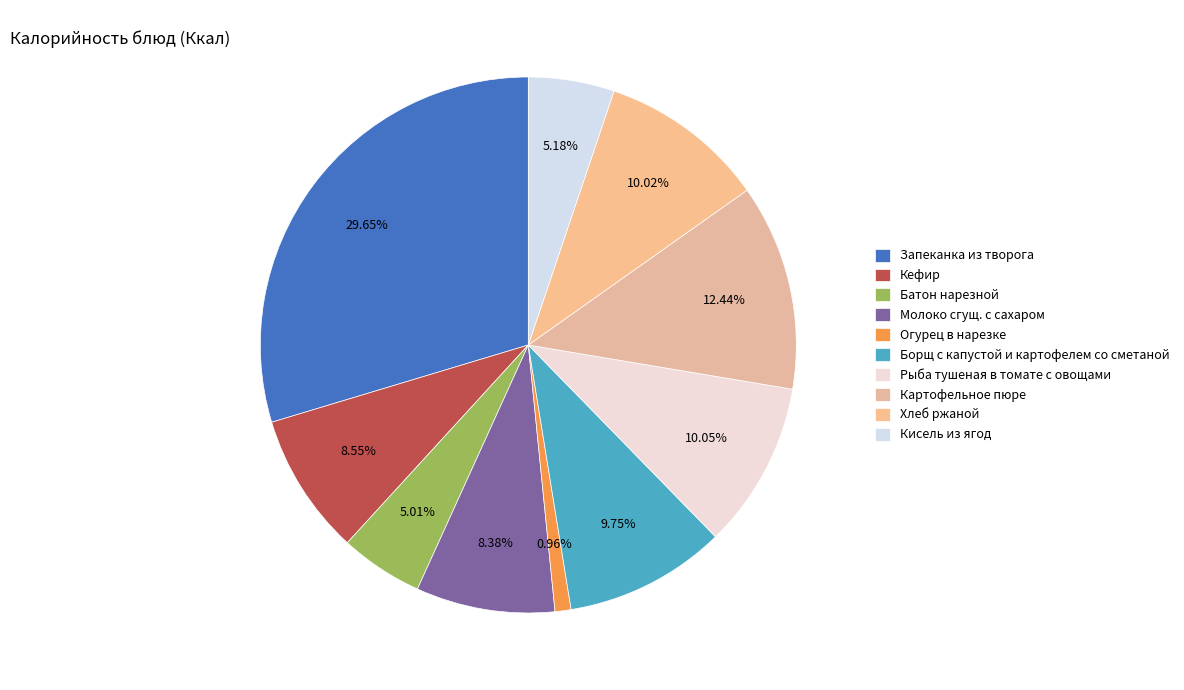

To the nearest percent, what is the combined percentage of Запеканка из творога and Молоко сгущ. с сахаром?

38%